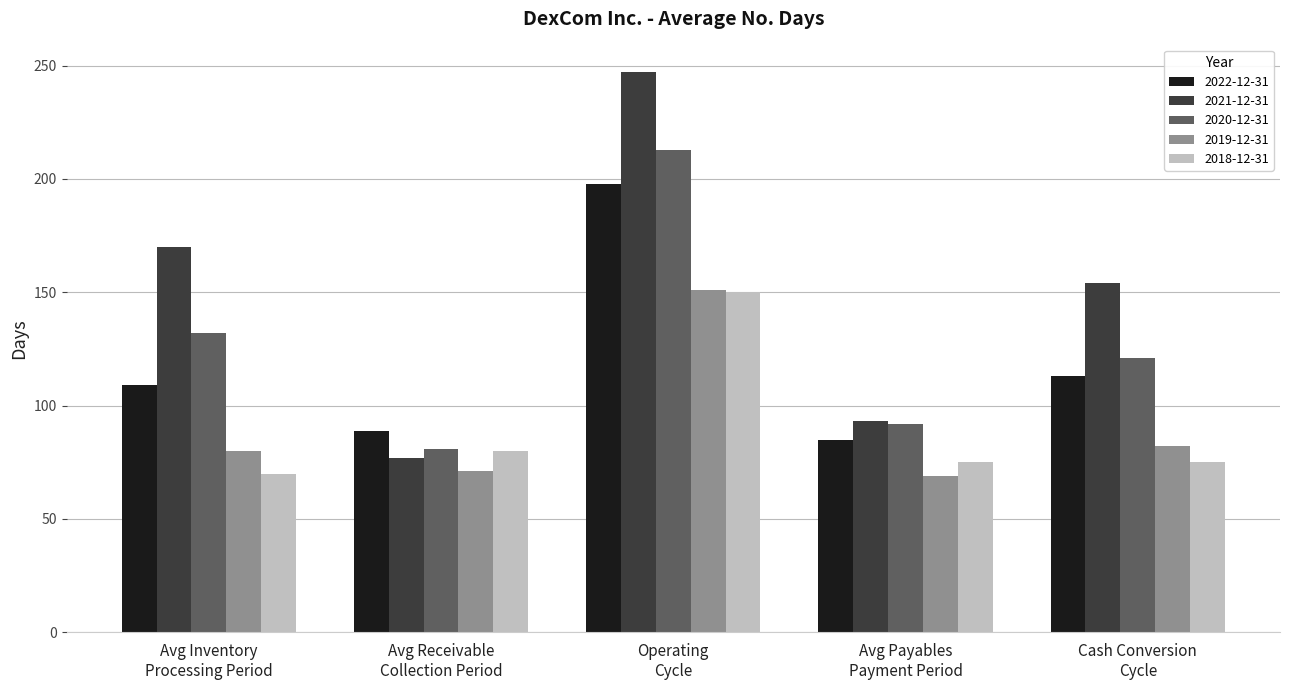

How many data points in 2019-12-31 are less than 80?

2